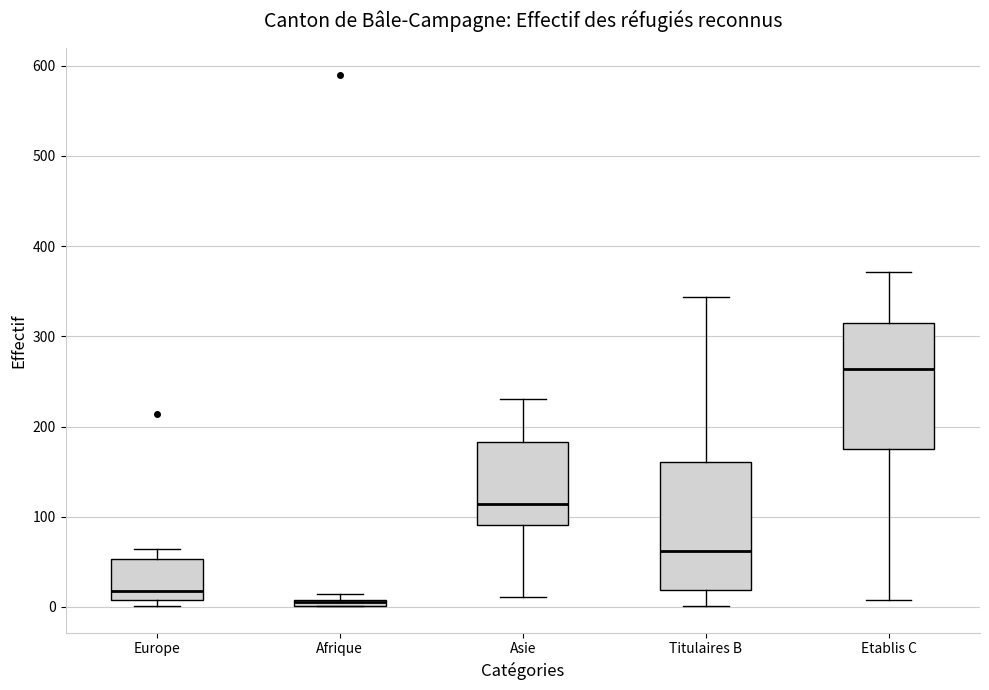

Where does the upper whisker of the box for Etablis C end on the y-axis? The values are not printed on the chart, so give them approximately, as read against the axis.

370